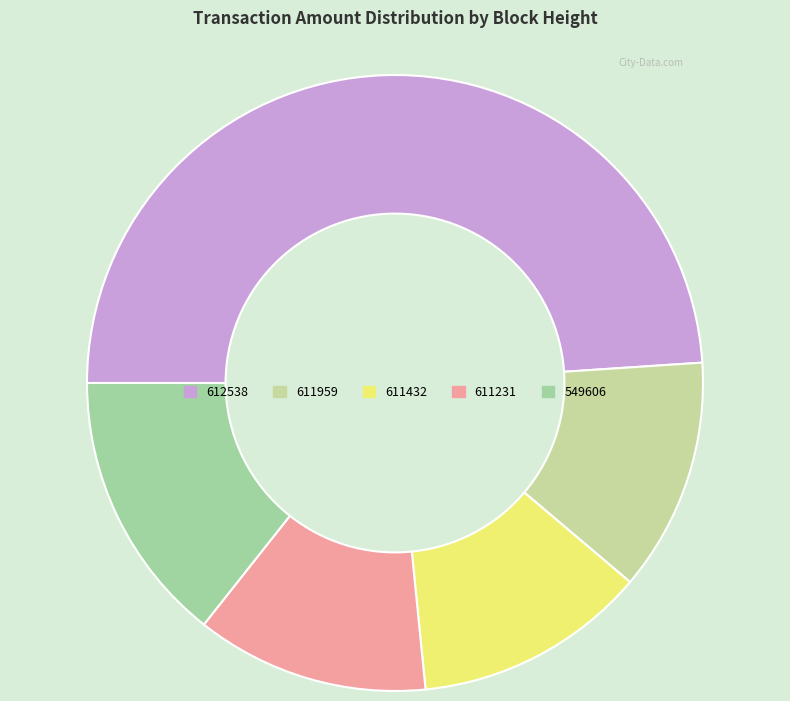

Which category has the biggest portion of the pie?

612538